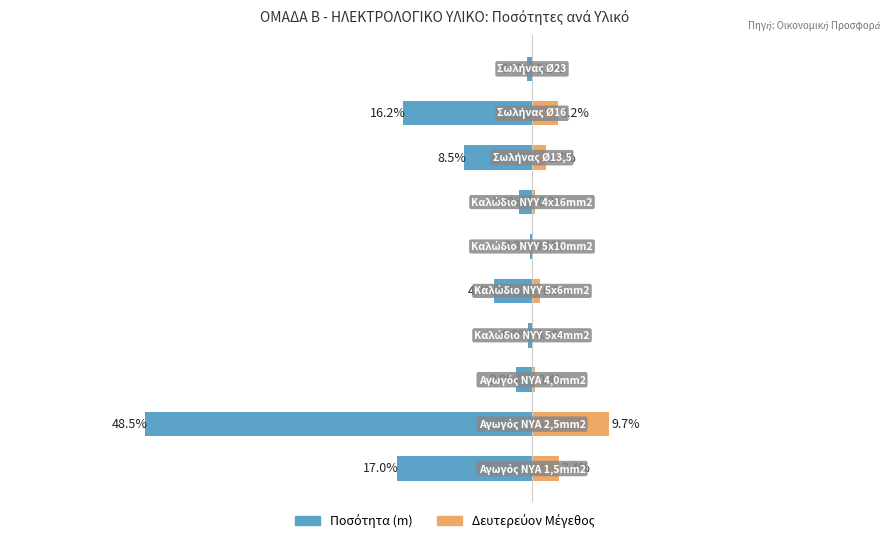

What are all the series names shown in the legend?

Ποσότητα (m), Δευτερεύον Μέγεθος